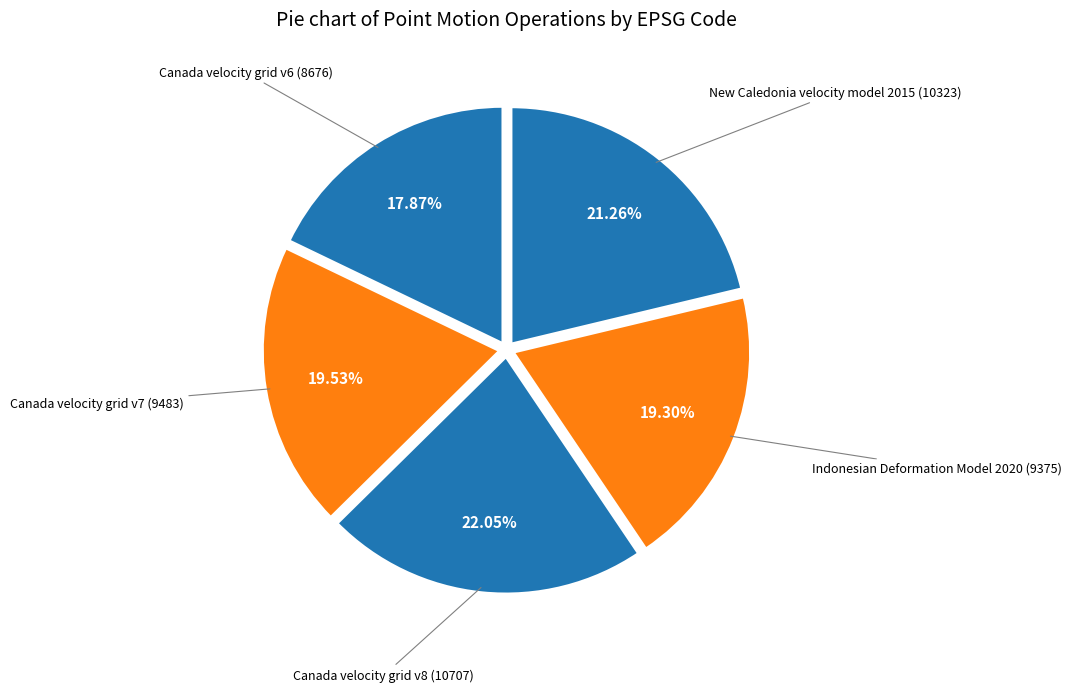

How many slices are in this pie chart?

5